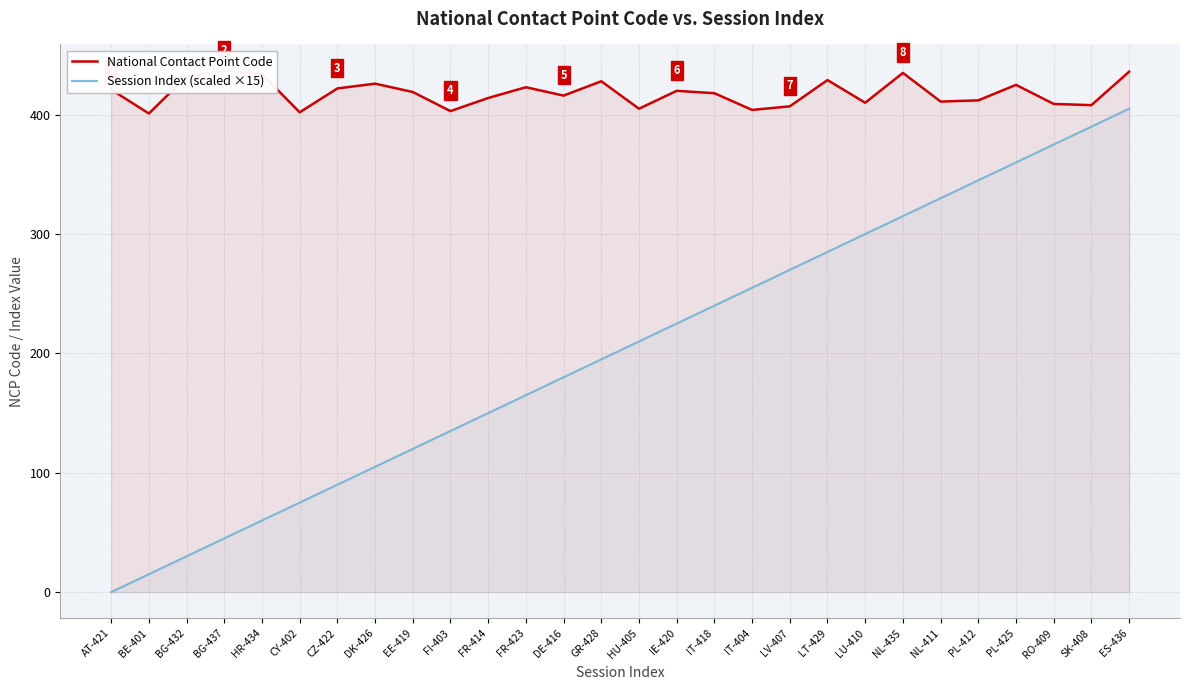

Reading left to right, transcribe all the data shown in this chart.

National Contact Point Code: AT-421=421	BE-401=401	BG-432=432	BG-437=437	HR-434=434	CY-402=402	CZ-422=422	DK-426=426	EE-419=419	FI-403=403	FR-414=414	FR-423=423	DE-416=416	GR-428=428	HU-405=405	IE-420=420	IT-418=418	IT-404=404	LV-407=407	LT-429=429	LU-410=410	NL-435=435	NL-411=411	PL-412=412	PL-425=425	RO-409=409	SK-408=408	ES-436=436
Session Index (scaled ×15): AT-421=0	BE-401=15	BG-432=30	BG-437=45	HR-434=60	CY-402=75	CZ-422=90	DK-426=105	EE-419=120	FI-403=135	FR-414=150	FR-423=165	DE-416=180	GR-428=195	HU-405=210	IE-420=225	IT-418=240	IT-404=255	LV-407=270	LT-429=285	LU-410=300	NL-435=315	NL-411=330	PL-412=345	PL-425=360	RO-409=375	SK-408=390	ES-436=405